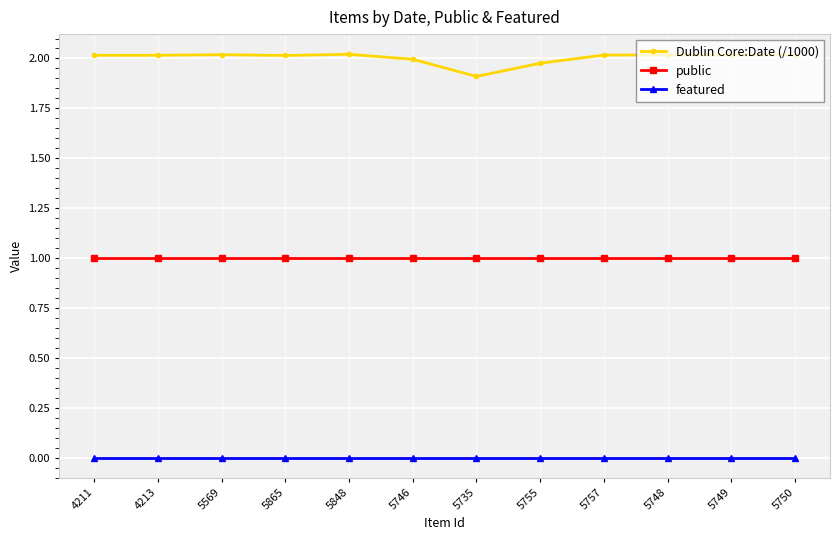

What is the difference between the highest and lowest values at 5735?

1.9